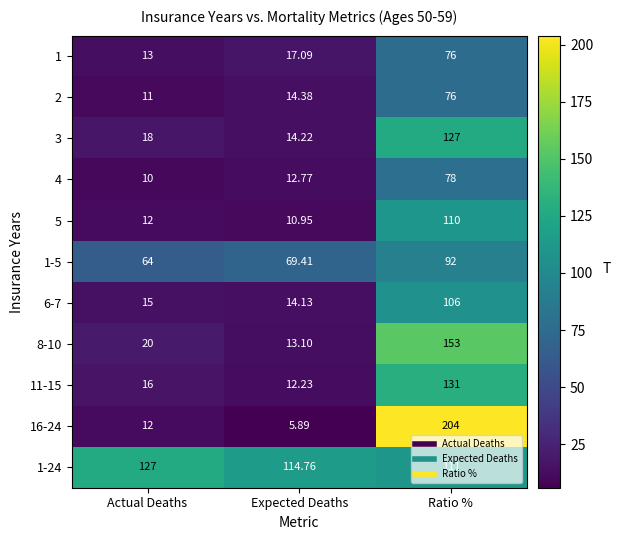

Is the value of 3 at Expected Deaths greater than the value of 4 at Expected Deaths?

Yes